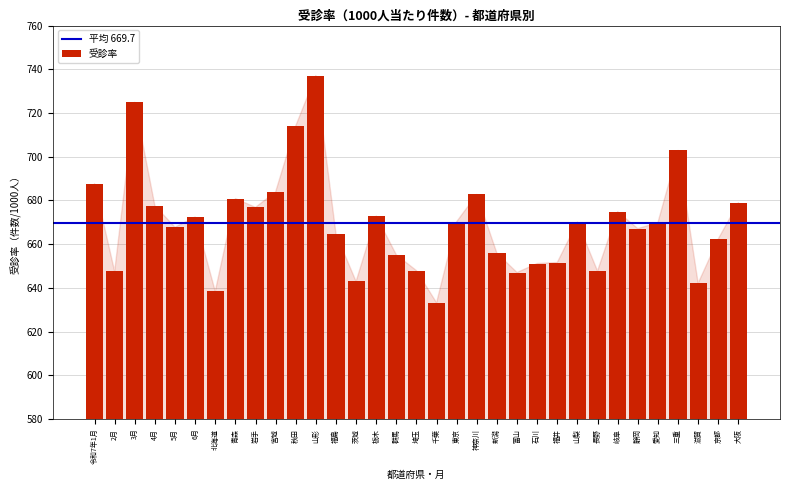

The value at 東京 is 670.3. True or false?

True